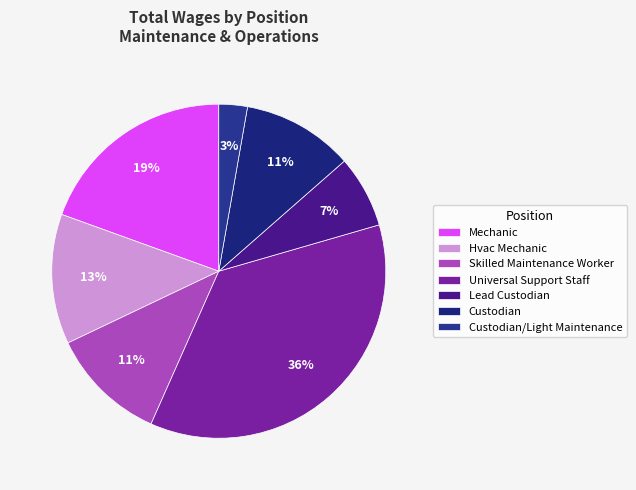

To the nearest percent, what portion does Mechanic represent?

19%